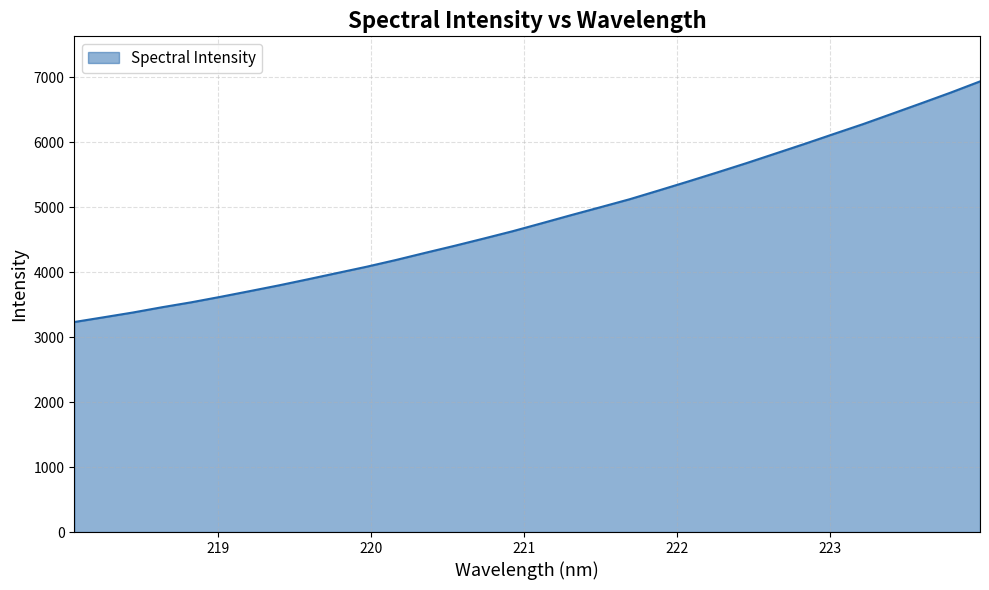

True or false: there are more than 2 points higher than both neighbors.

False